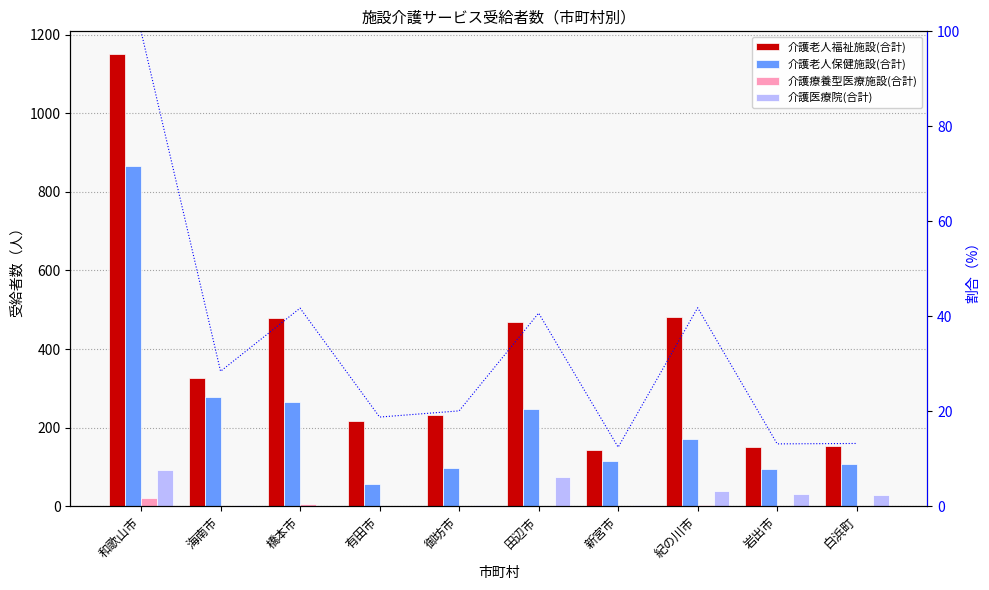

What position from the left is 御坊市?

5